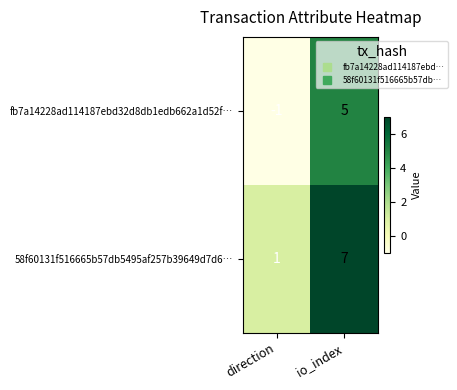

What is the sum of all fb7a14228ad114187ebd32d8db1edb662a1d52f… values?

4